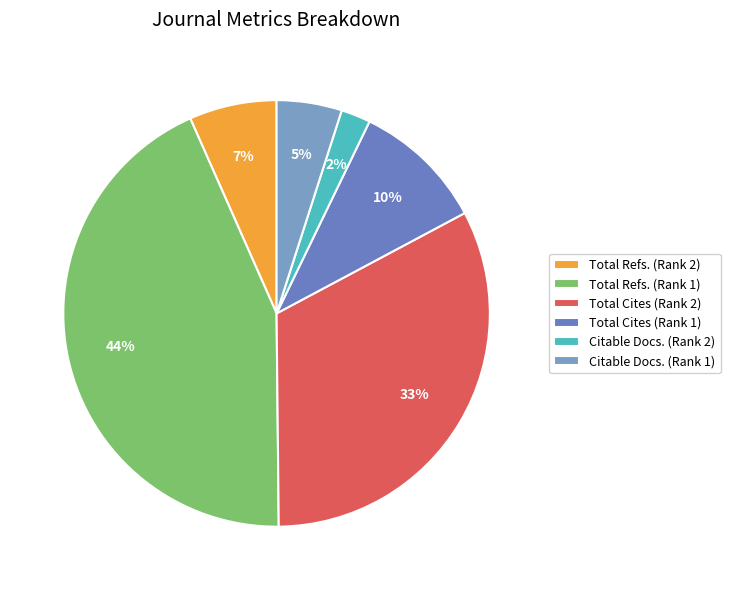

Count the number of slices in the pie.

6